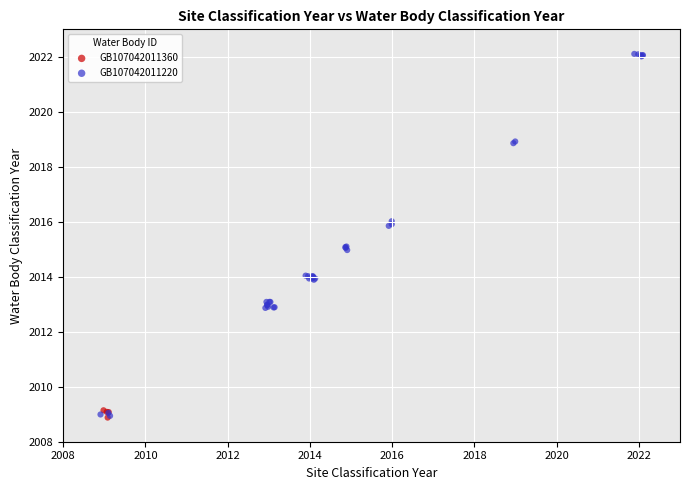

Which series contains the highest Y value?

GB107042011220